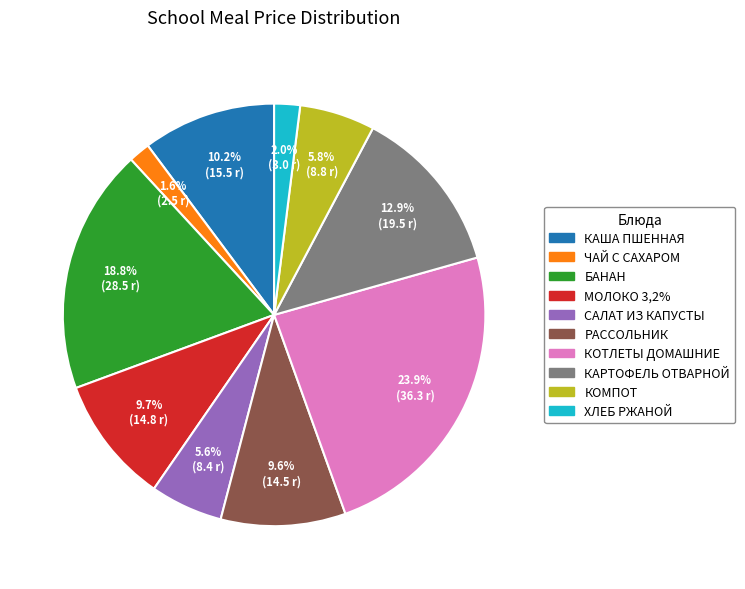

What percentage is the БАНАН slice, to the nearest percent?

19%